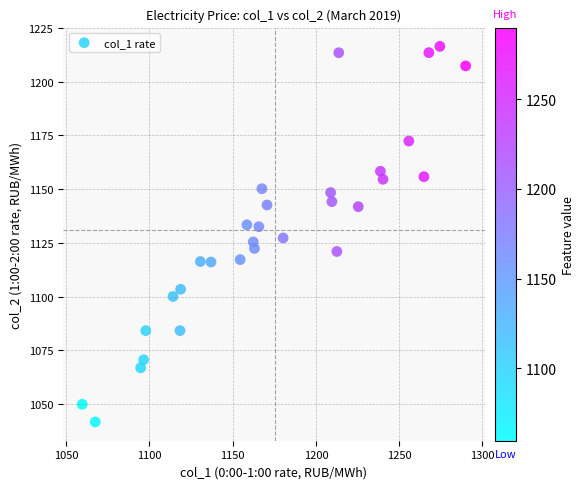

What is the range of X values (max minus min)?

230.4